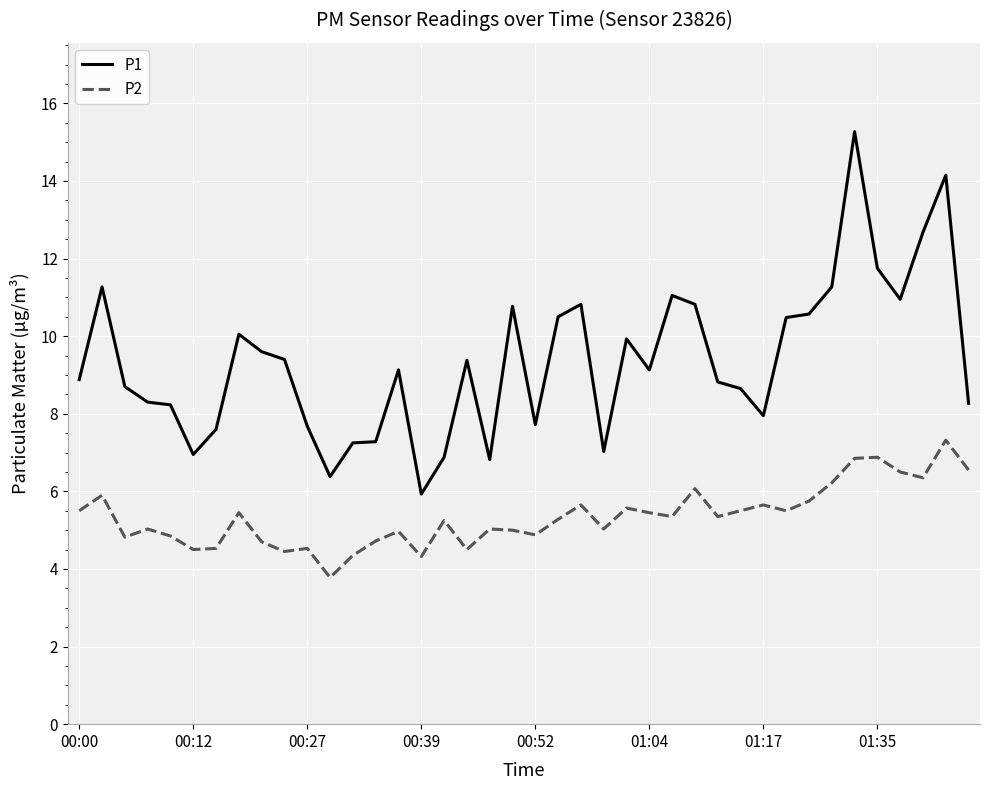

True or false: P1 and P2 intersect in this chart.

False